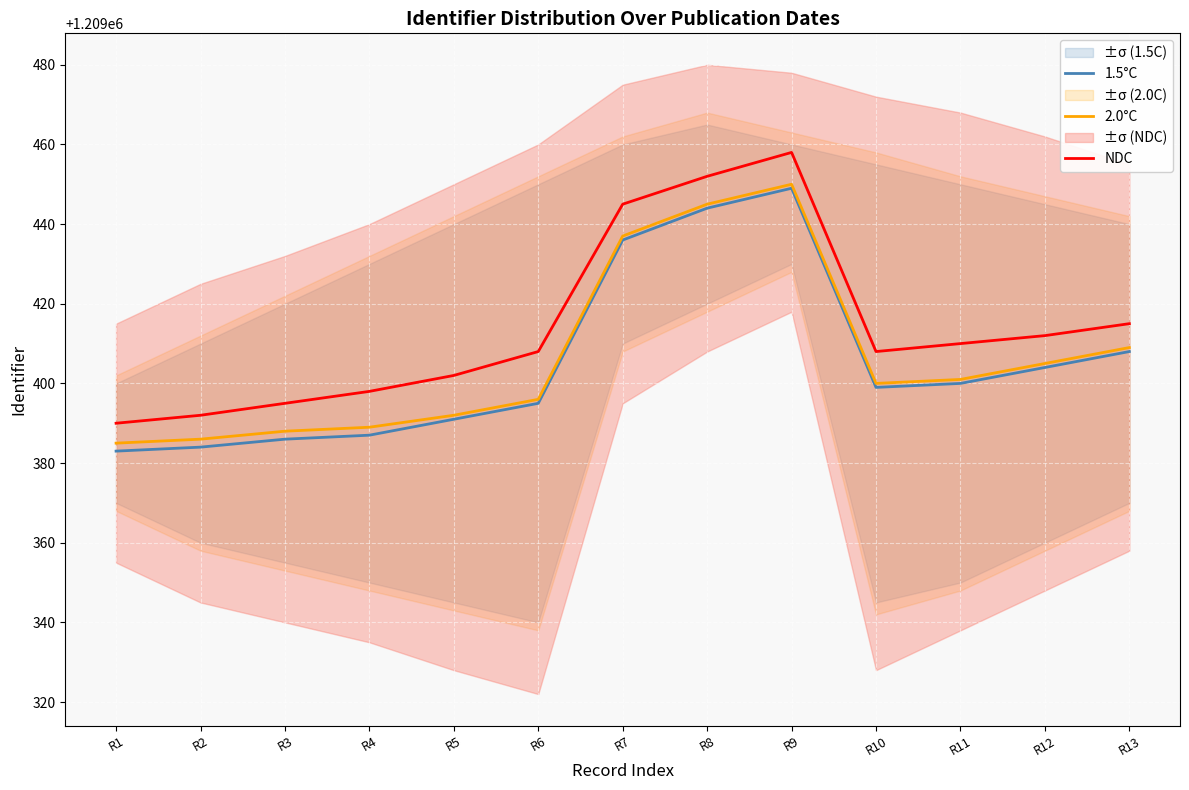

At which category does 2.0°C reach its first local peak?

R9